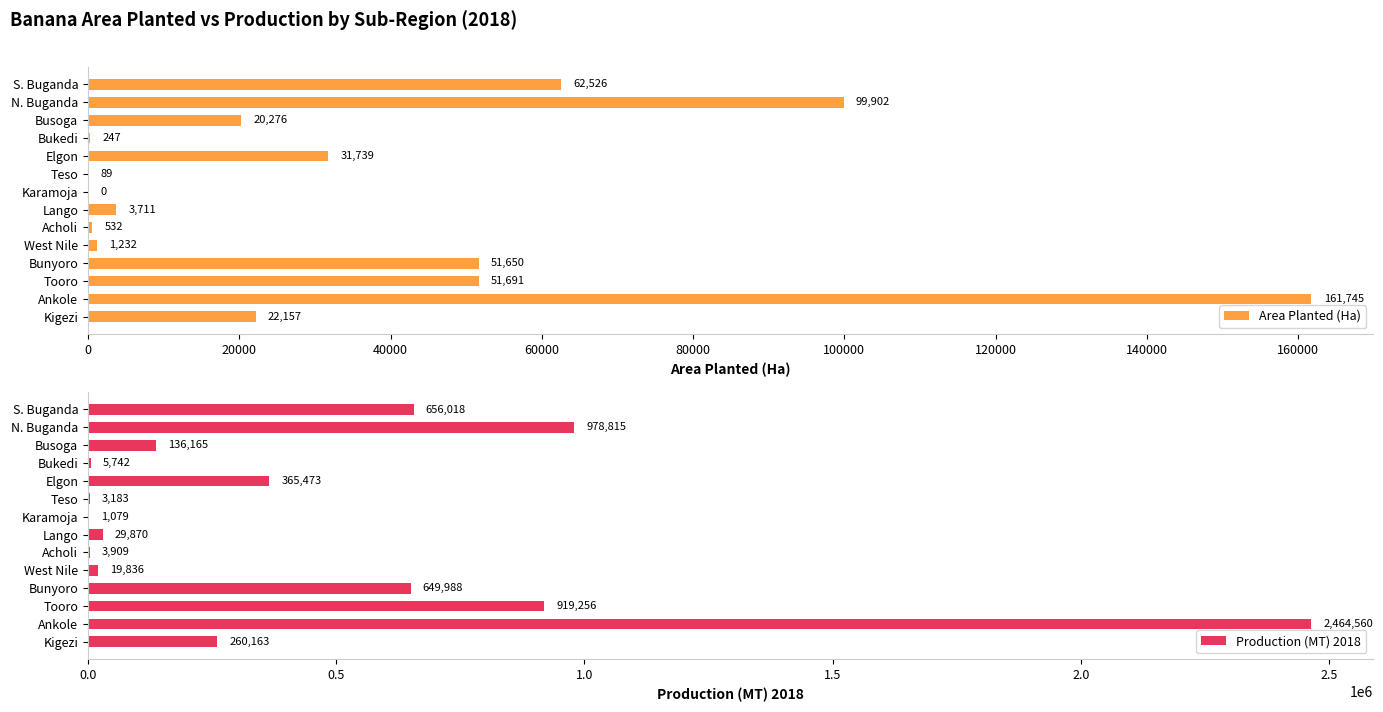

What is the sum of the Area Planted (Ha) values at Busoga and Bukedi?

20523